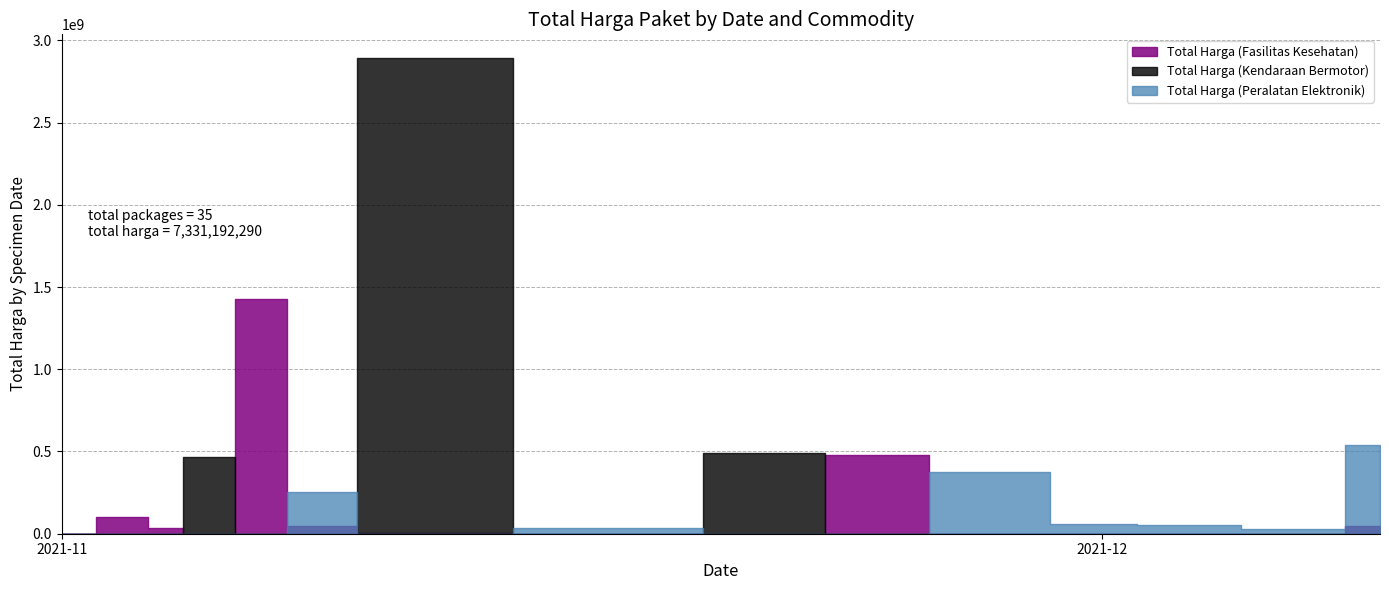

At which category is the sum across all series the highest?

2021-11-11